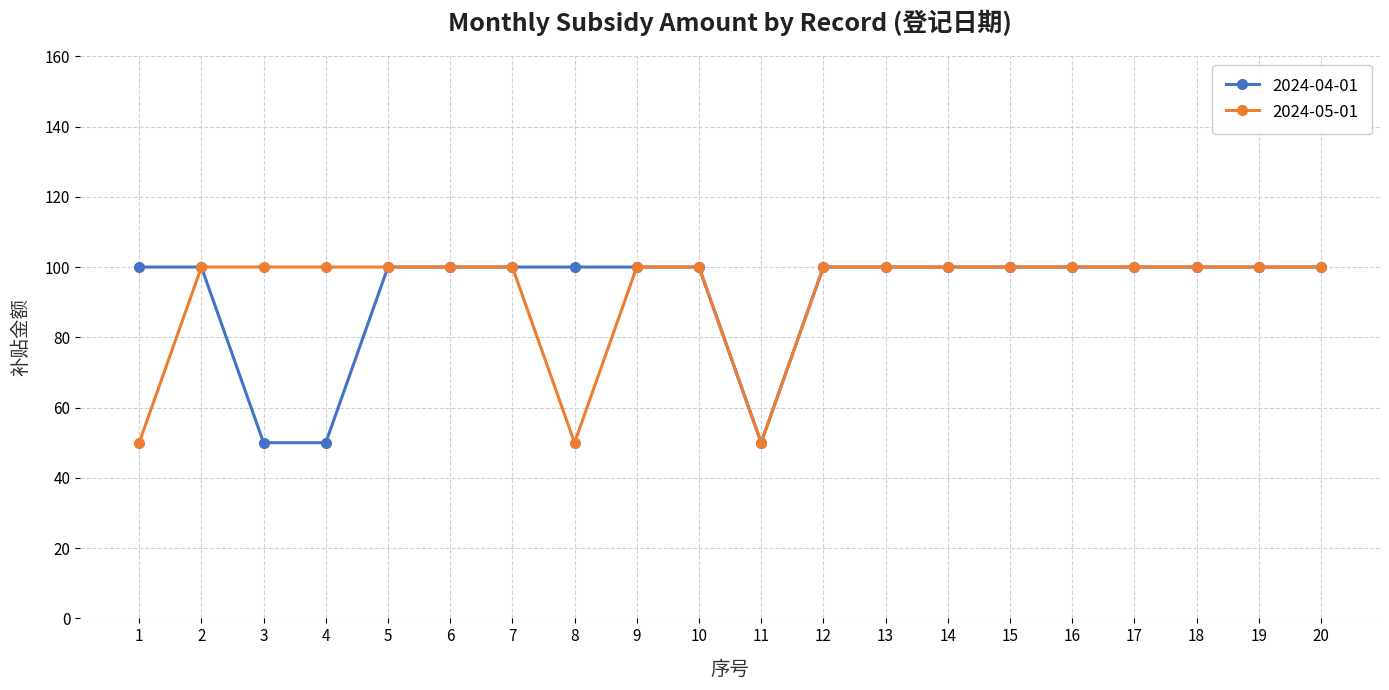

What is the total value across all series at 20?

200